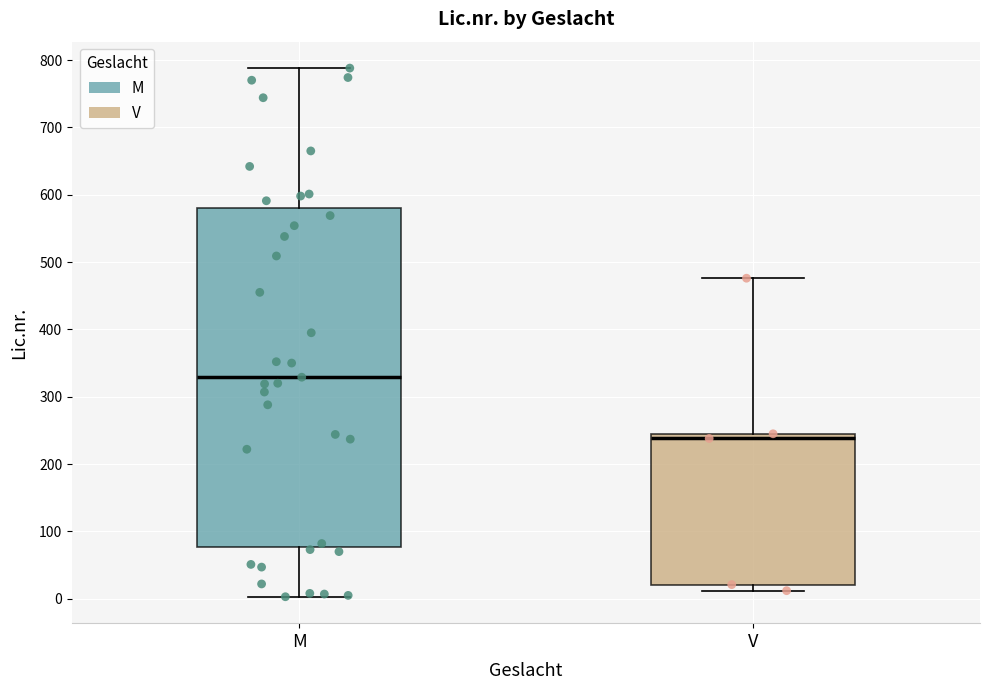

Which box's median line is the highest?

M